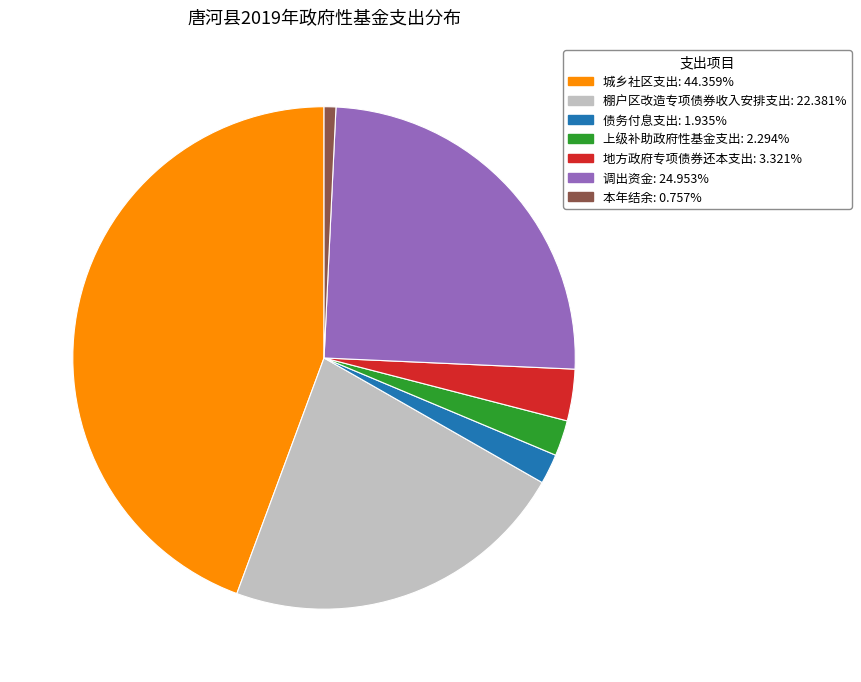

True or false: 本年结余 accounts for 12% of the total.

False